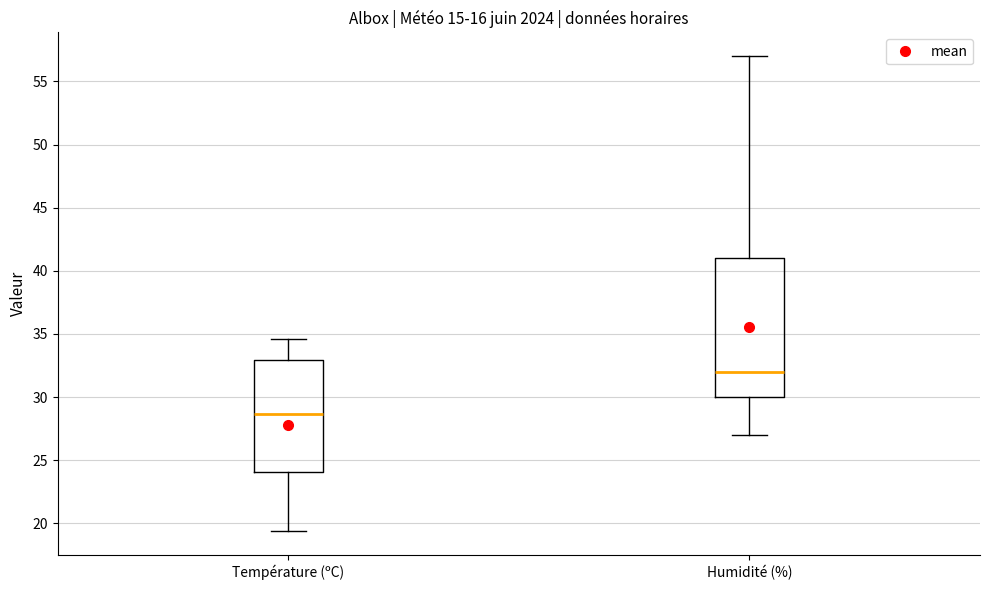

Comparing the boxes themselves (not the whiskers), which one is the tallest?

Humidité (%)